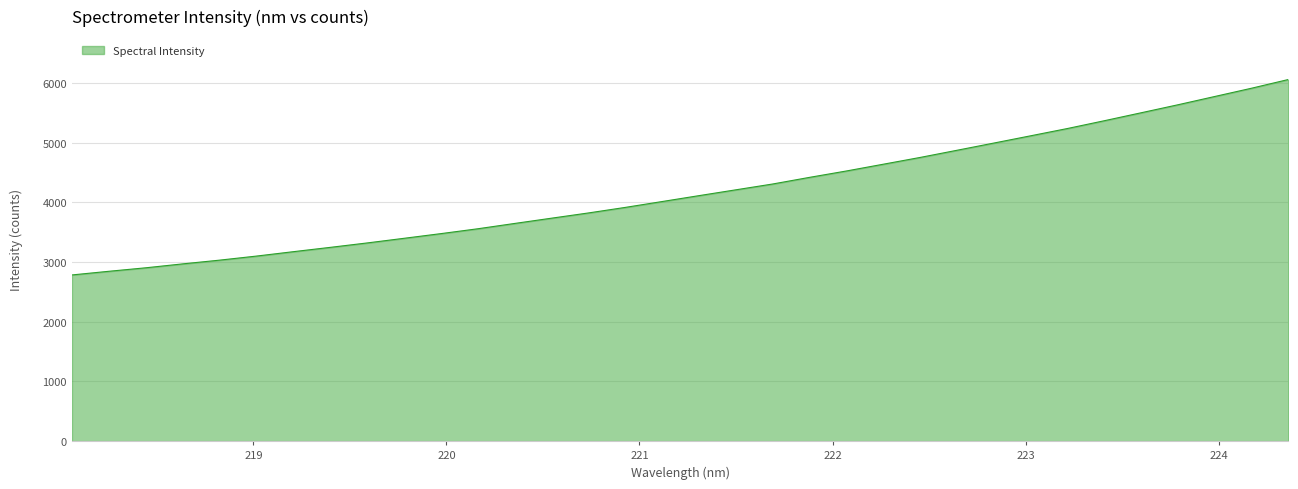

What is the greatest value displayed?

6056.7